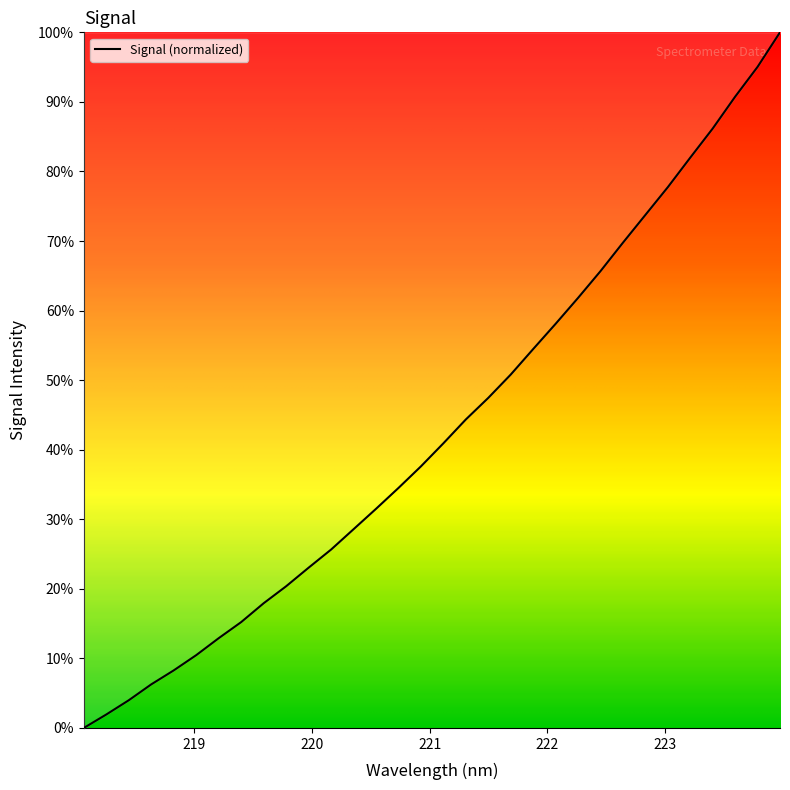

True or false: there are more than 2 points higher than both neighbors.

False